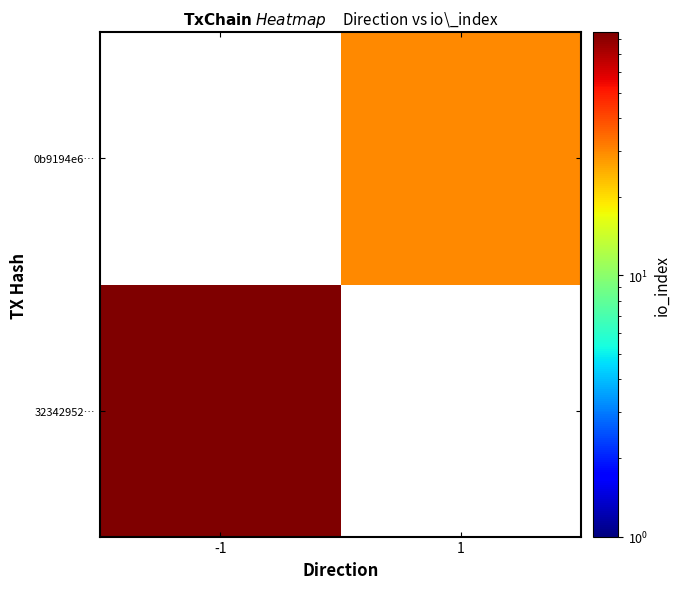

List the series in order of their peak value, lowest first.

0b9194e6…, 32342952…